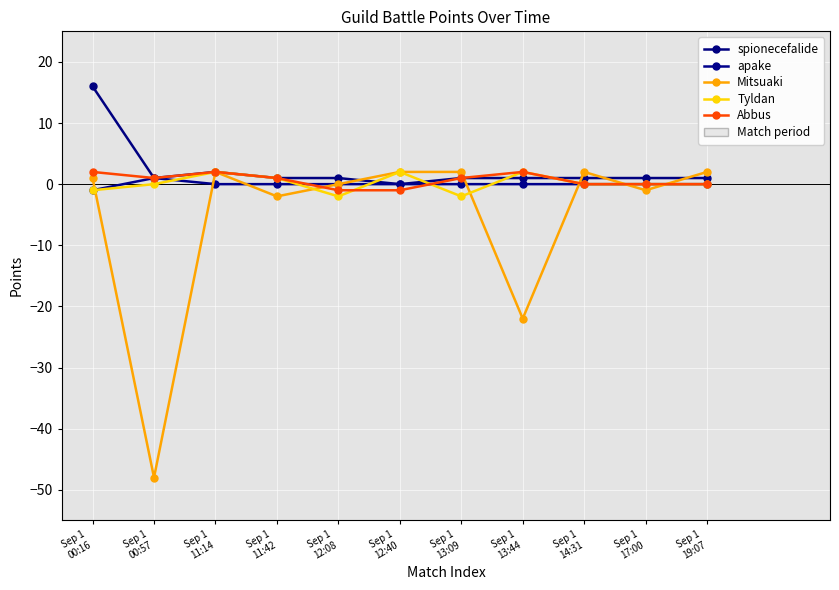

True or false: Mitsuaki and Abbus intersect in this chart.

True